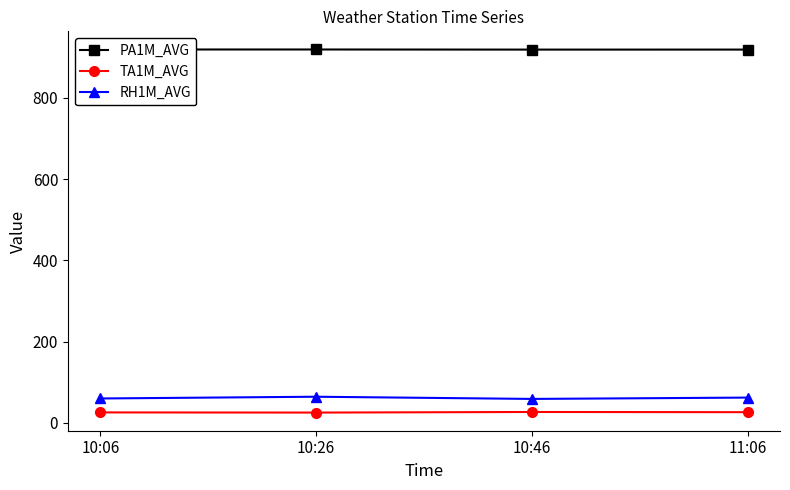

What is the label of the 1st point from the left?

10:06